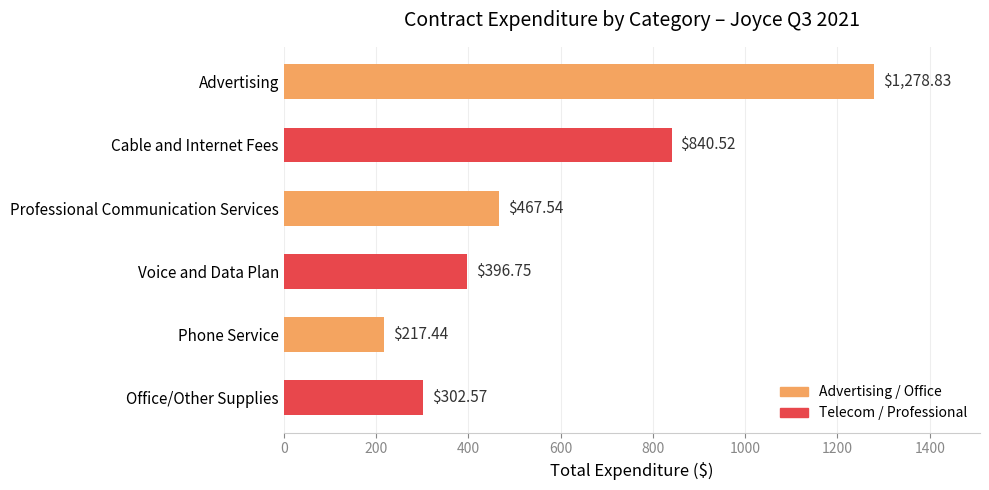

What is the label of the 6th bar from the bottom?

Advertising